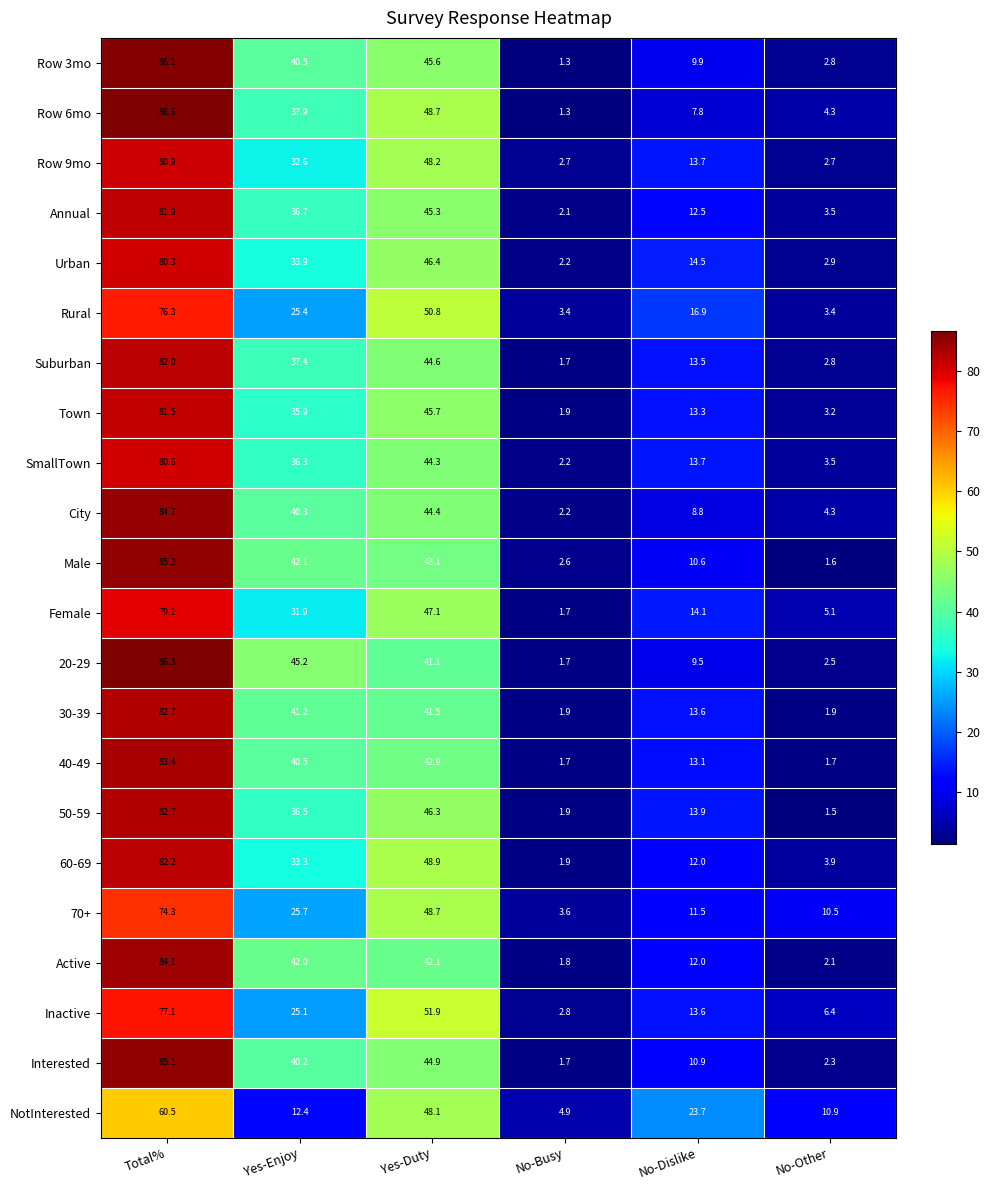

Where is 20-29 nearest to the value 44?

Yes-Enjoy